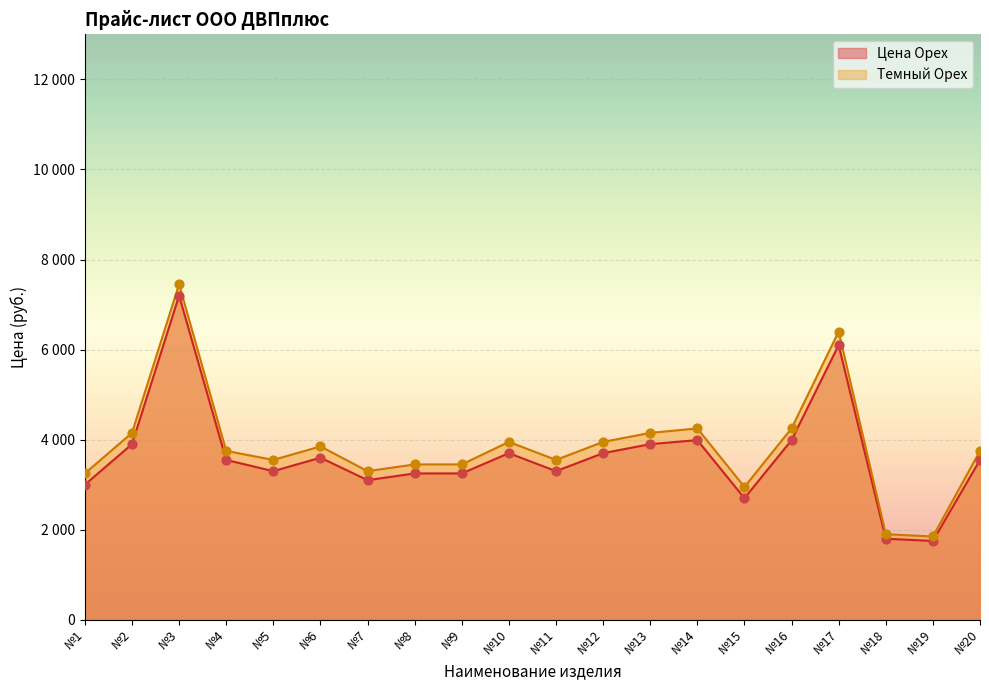

Is the value of Темный Орех at №1 greater than the value of Цена Орех at №12?

No